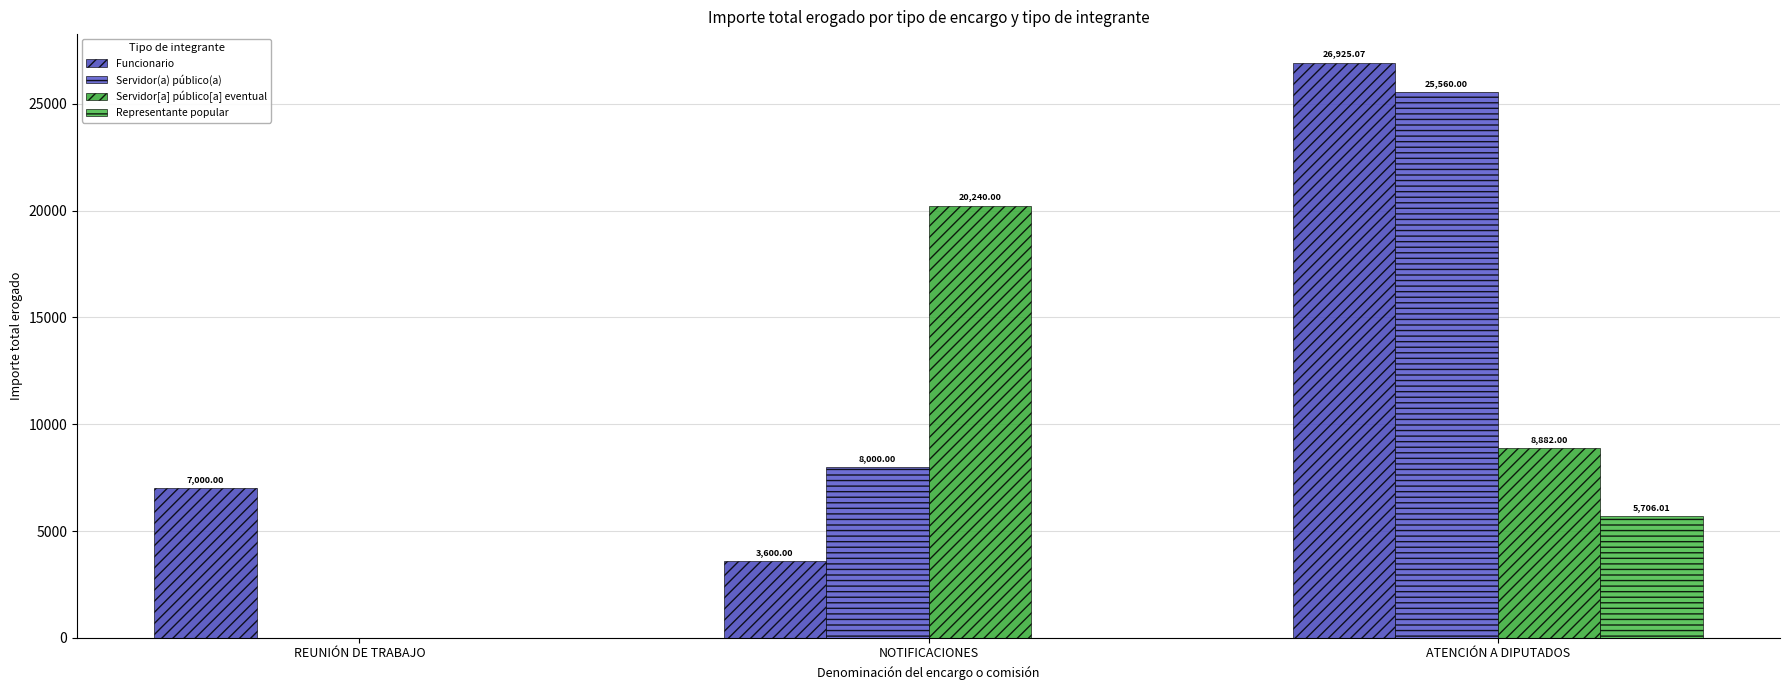

What is the sum of the Representante popular values at ATENCIÓN A DIPUTADOS and REUNIÓN DE TRABAJO?

5706.0